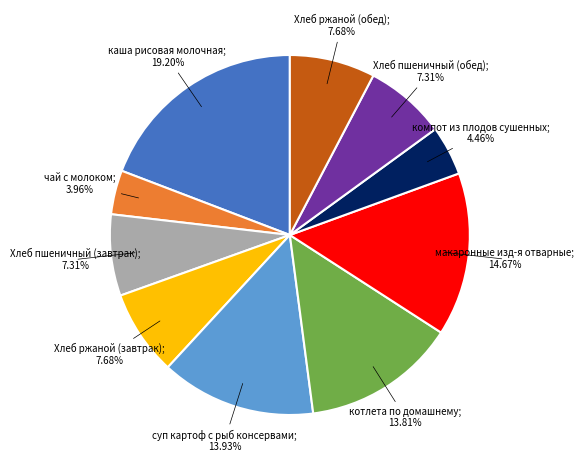

To the nearest percent, what is the average slice percentage?

10%